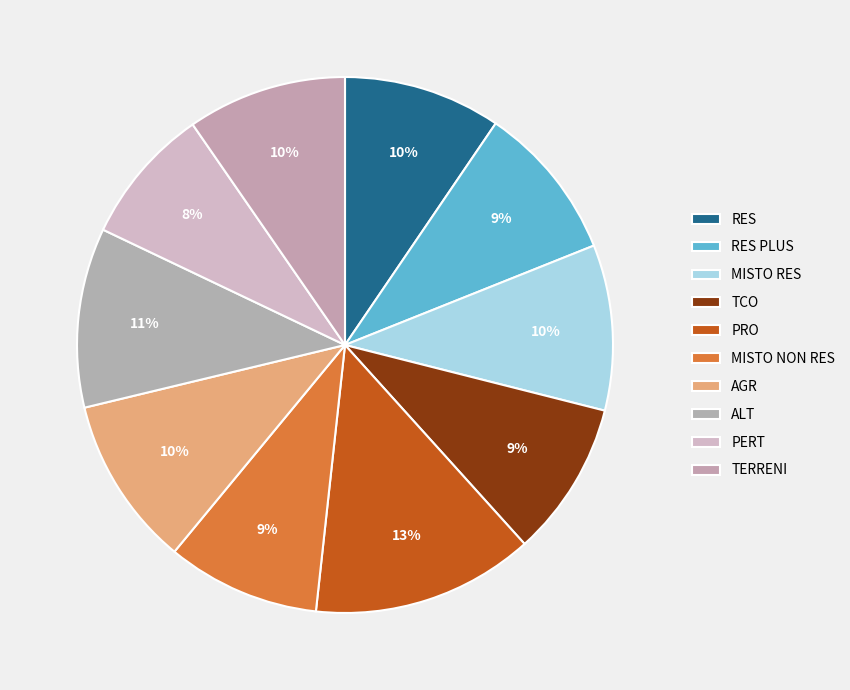

How many slices are in this pie chart?

10